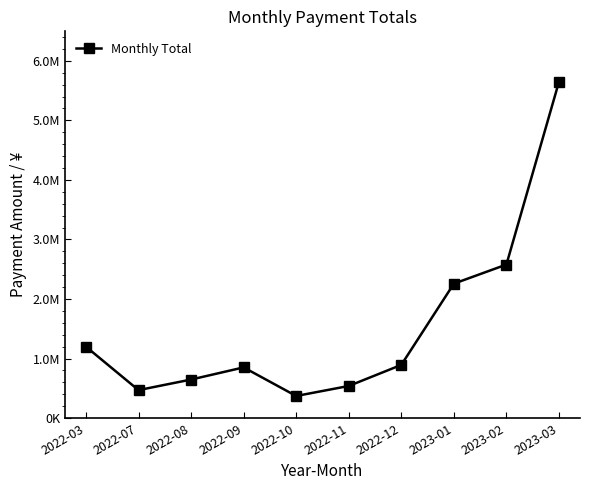

Which has a higher value, 2022-07 or 2022-09?

2022-09